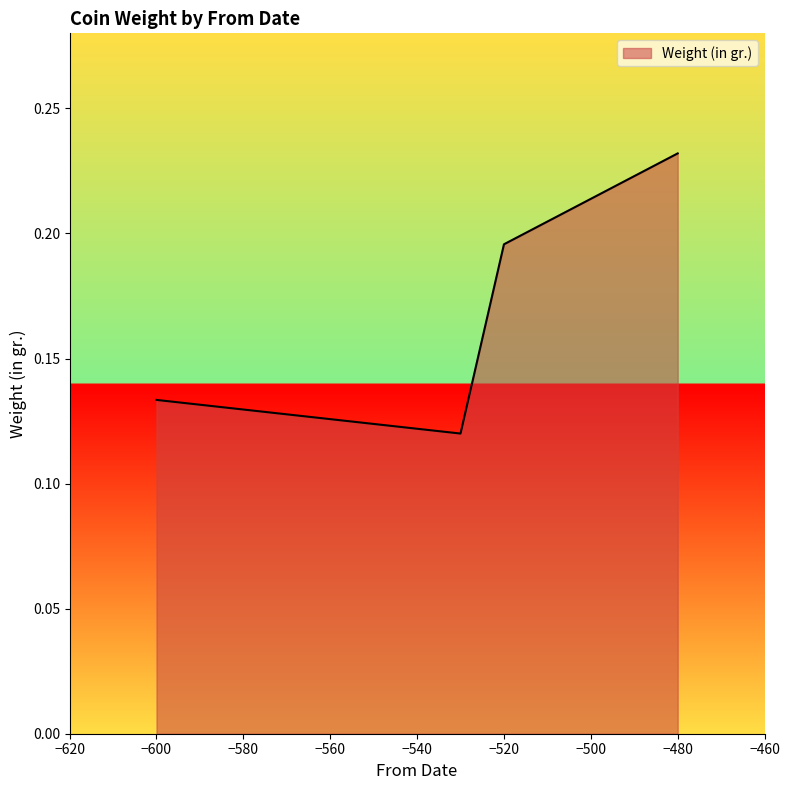

How many distinct data groups are displayed?

1